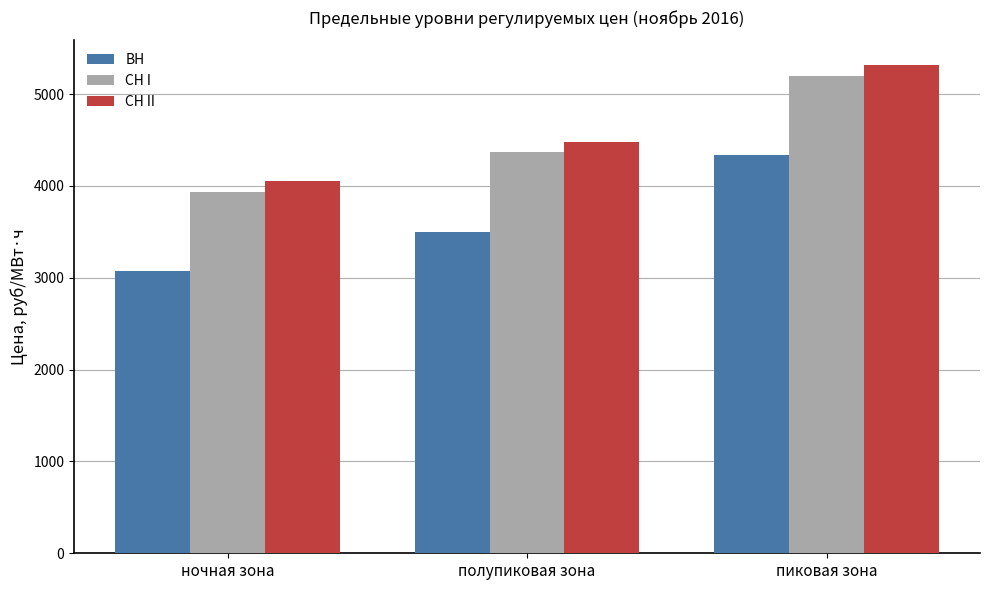

What is the approximate value of ВН at ночная зона?

3071.4